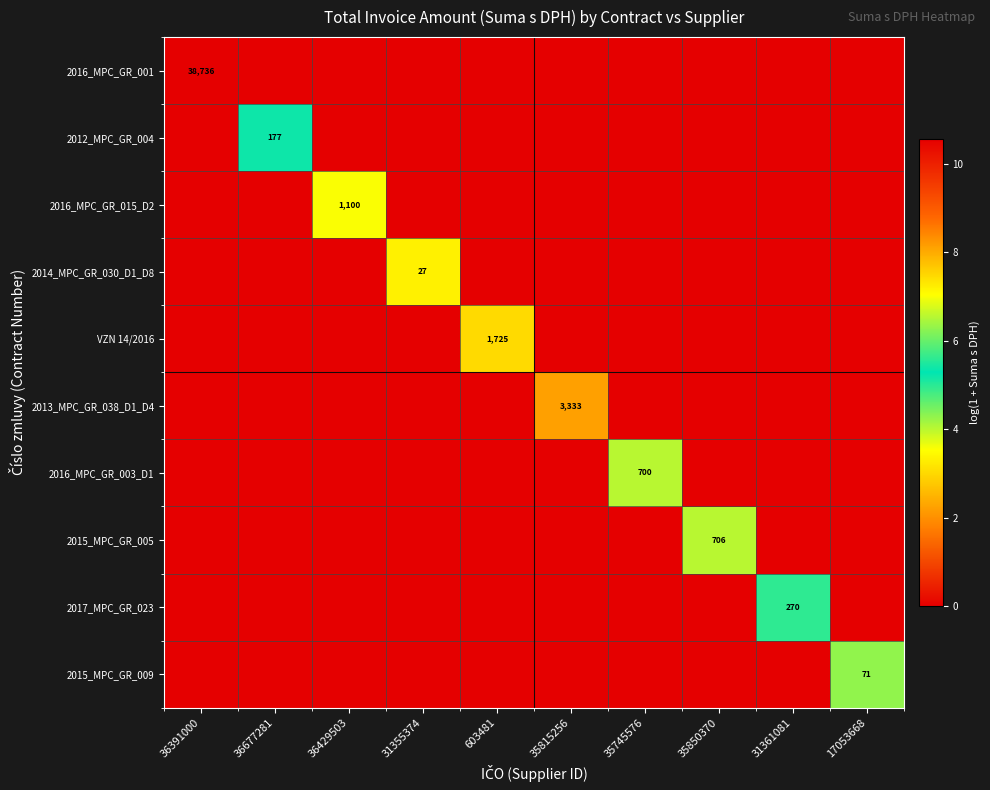

Which series changed the most between 36391000 and 36677281?

2016_MPC_GR_001